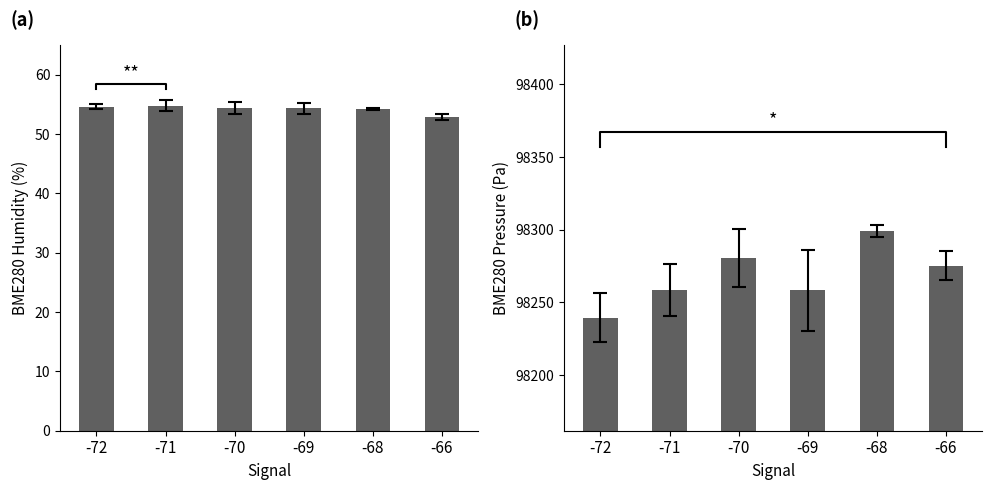

What is the average value of the BME280_humidity series?

54.2